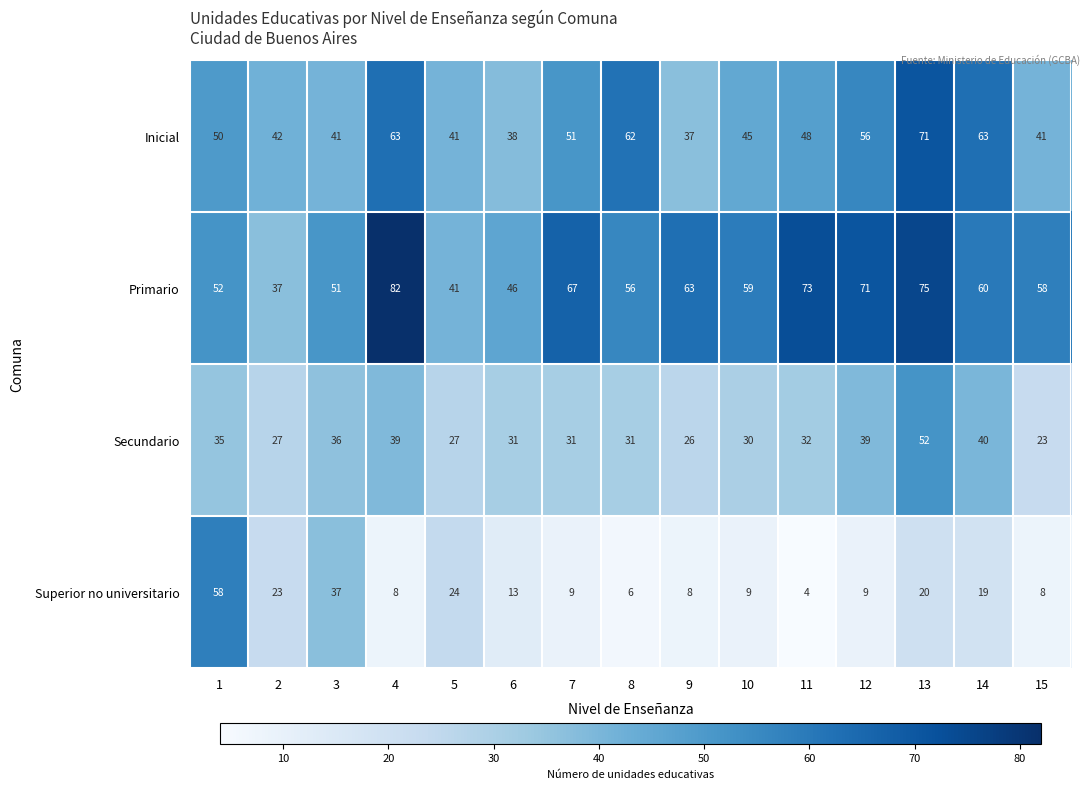

How many distinct data groups are displayed?

4